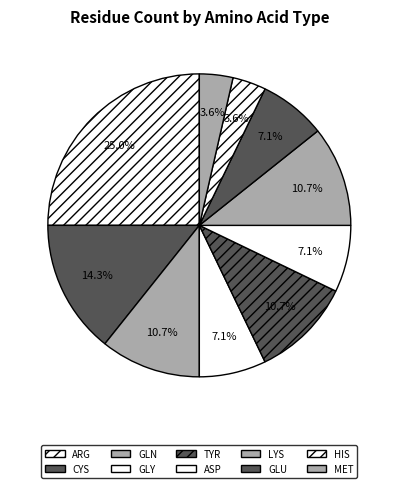

What is the total percentage of ASP and MET?

10.7%